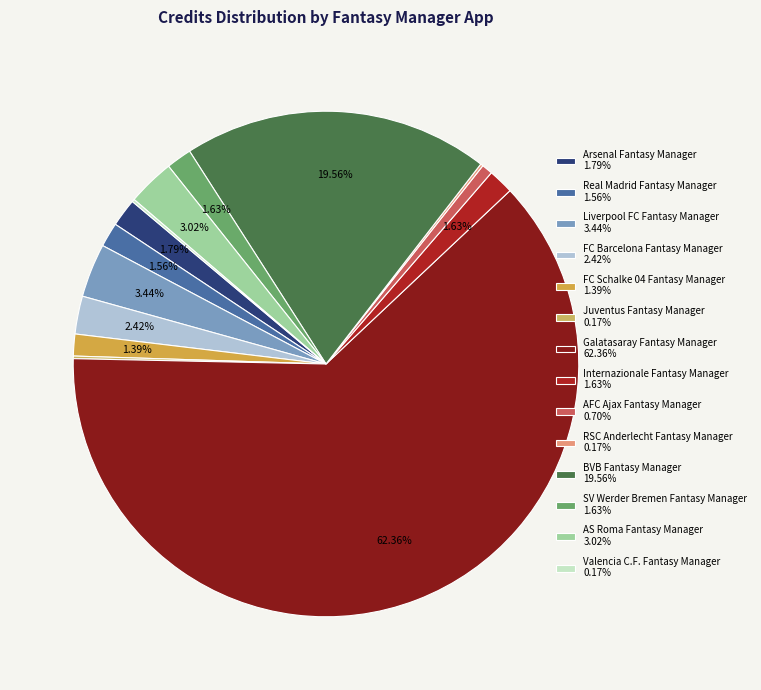

The Arsenal Fantasy Manager slice represents 2% of the pie. True or false?

True